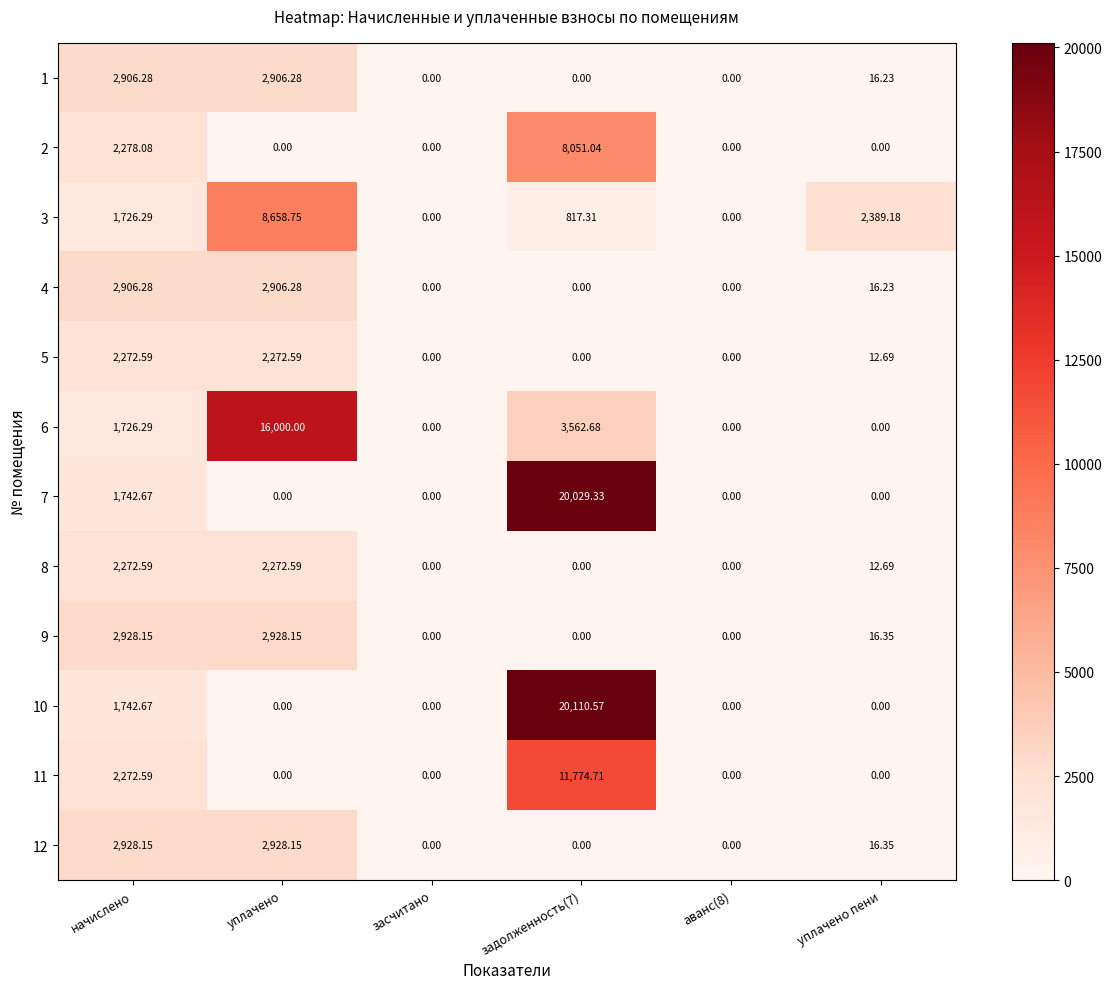

At which label does 6 reach its peak?

уплачено